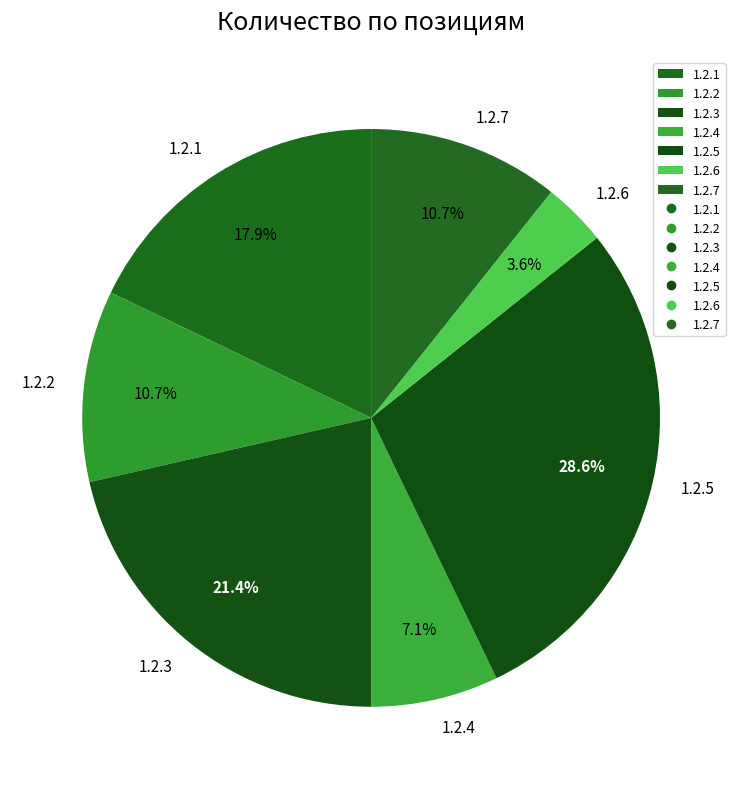

Which category has the smallest portion of the pie?

1.2.6